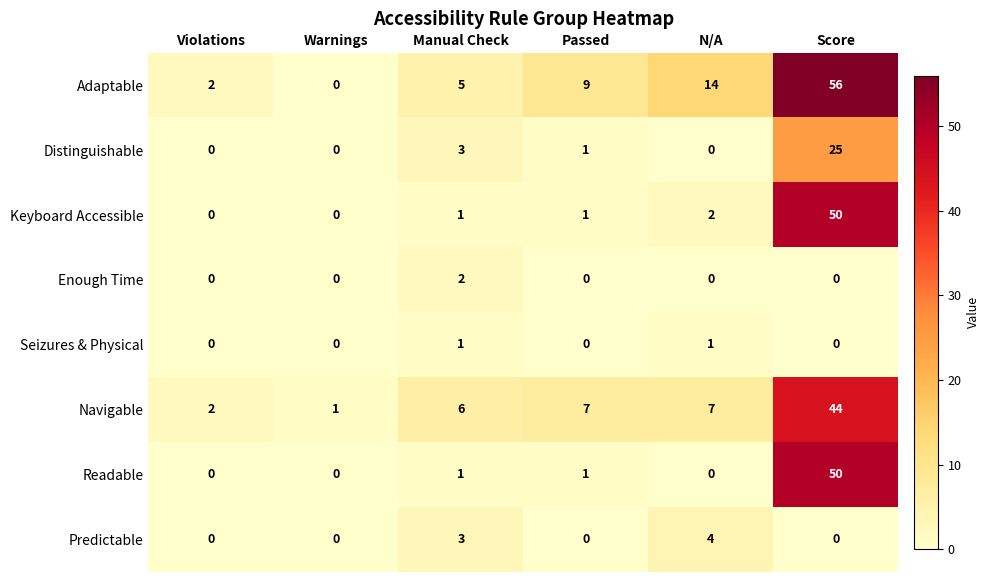

What is the sum of all Keyboard Accessible values?

54